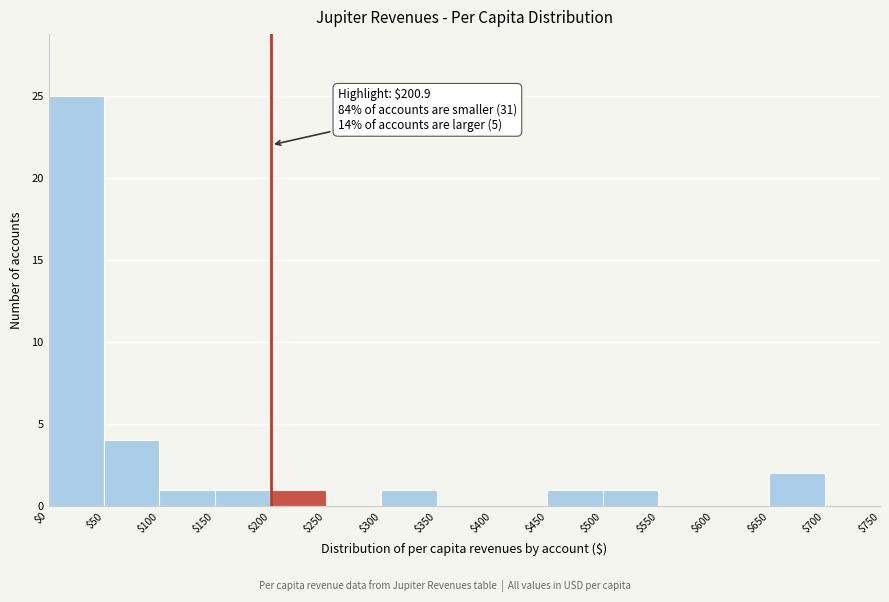

Which range on the x-axis has the tallest bar?

$0 to $50